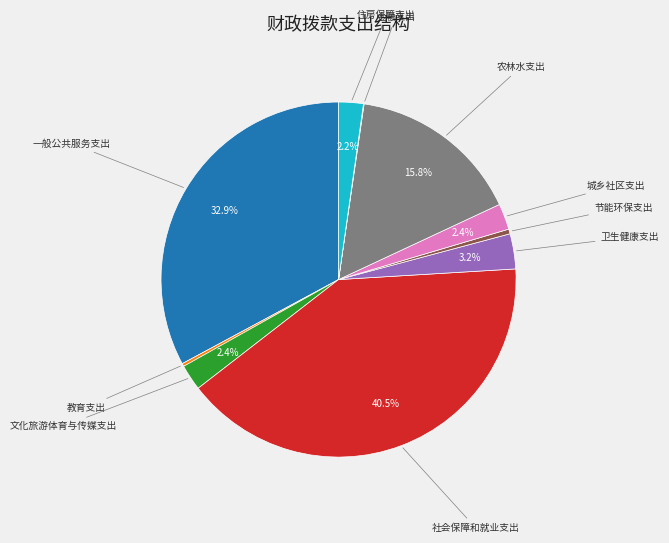

Is there a majority slice in this chart?

No